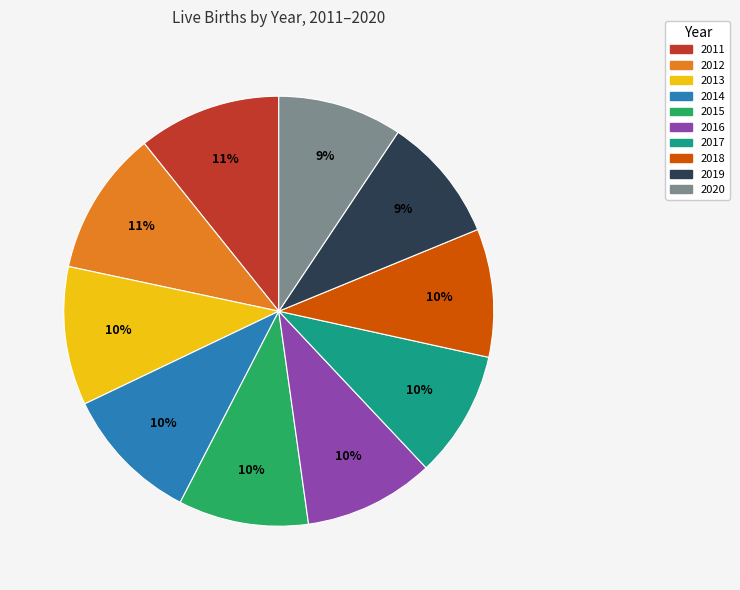

The 2016 slice represents 25% of the pie. True or false?

False